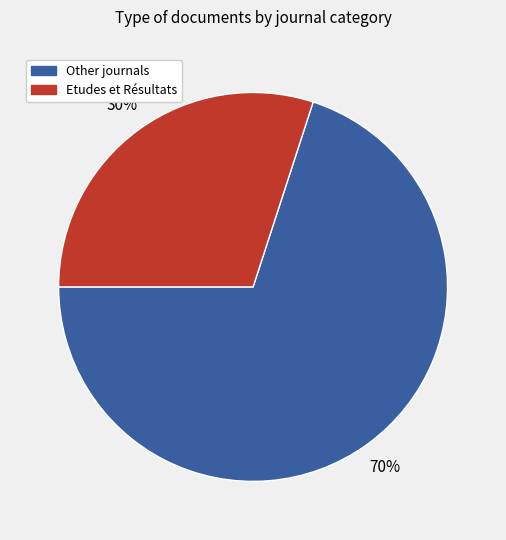

Count the number of slices in the pie.

2